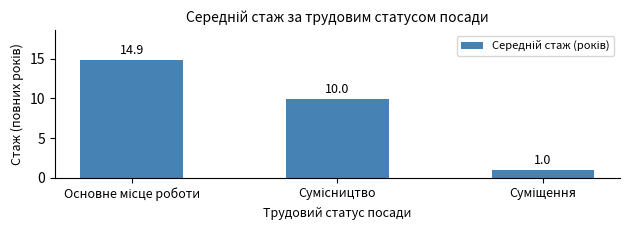

What is the greatest value displayed?

14.9